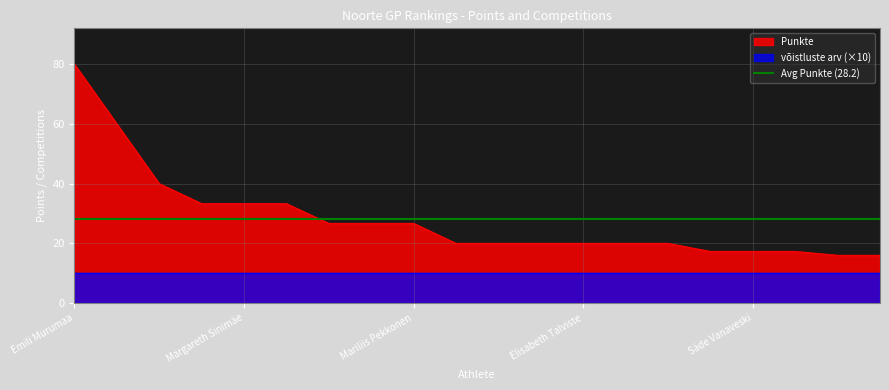

True or false: there are more than 0 points higher than both neighbors.

False